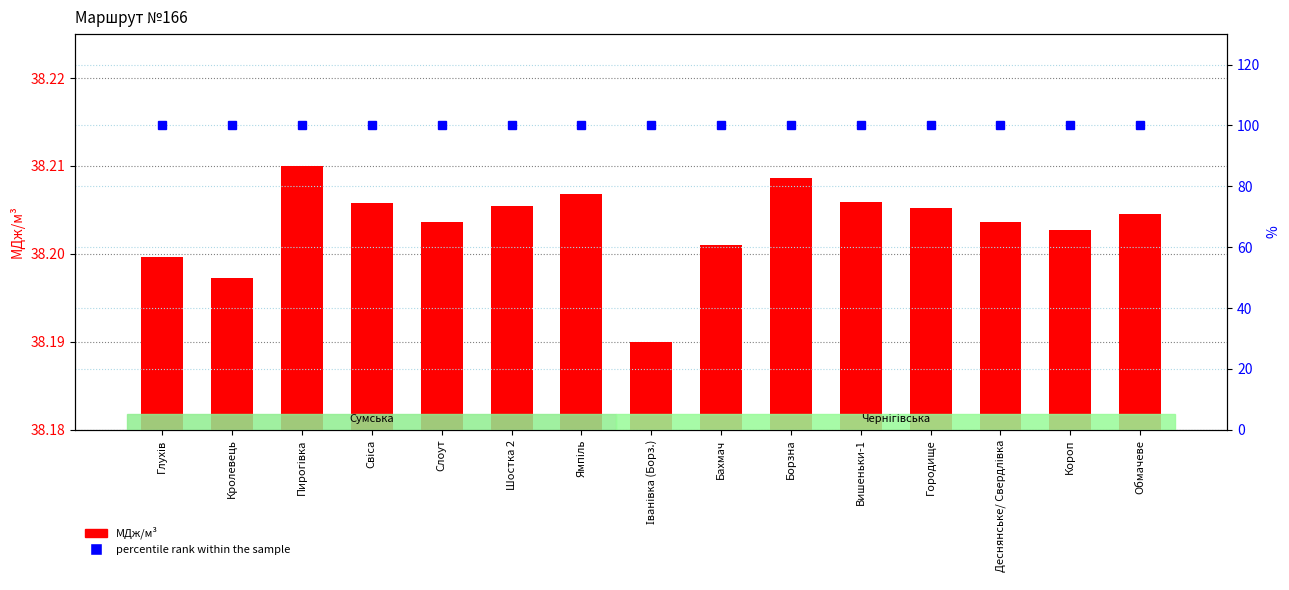

Reading left to right, transcribe all the data shown in this chart.

МДж/м³: 38.2	38.2	38.2	38.2	38.2	38.2	38.2	38.2	38.2	38.2	38.2	38.2	38.2	38.2	38.2
percentile rank within the sample: 100.0	100.0	100.0	100.0	100.0	100.0	100.0	100.0	100.0	100.0	100.0	100.0	100.0	100.0	100.0